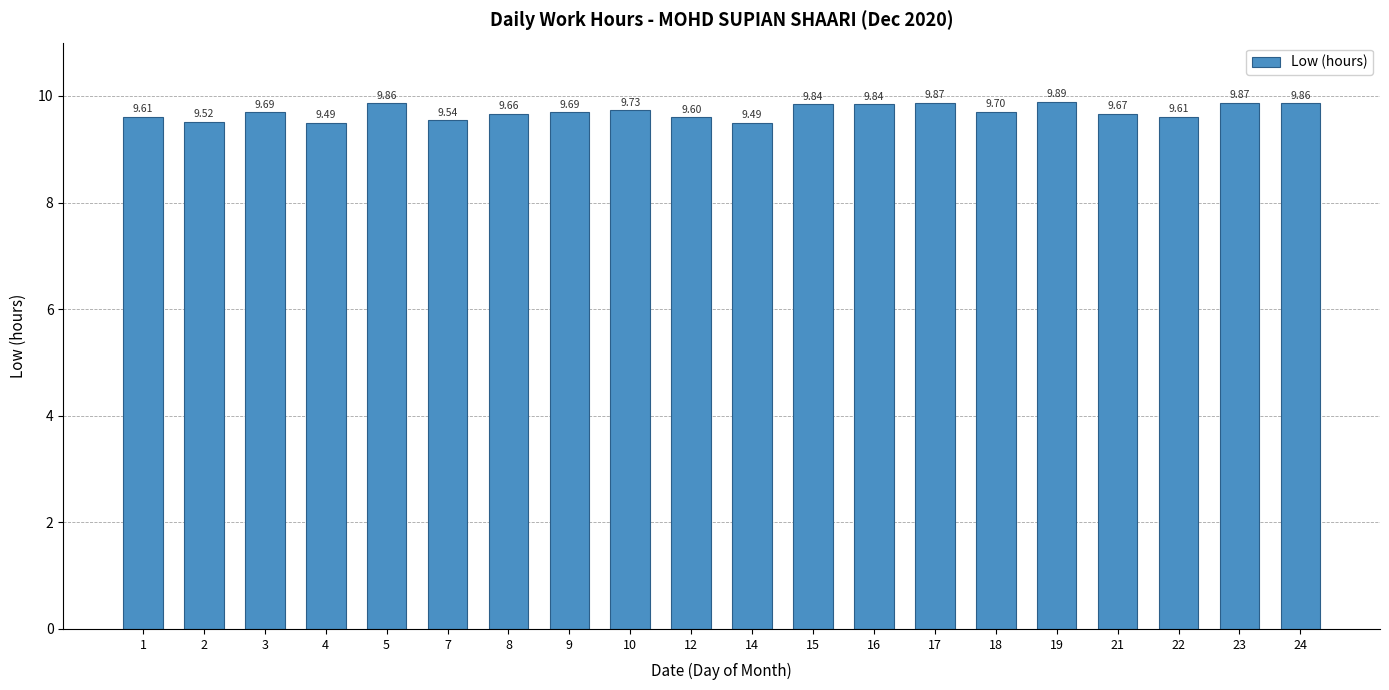

What is the smallest value displayed?

9.5